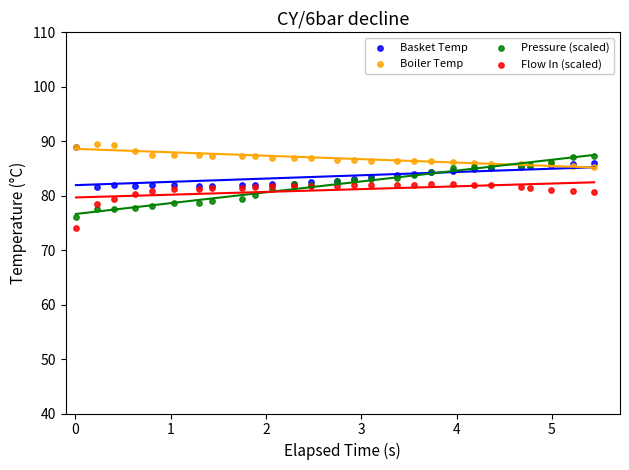

What are all the series names shown in the legend?

Basket Temp, Boiler Temp, Pressure (scaled), Flow In (scaled)